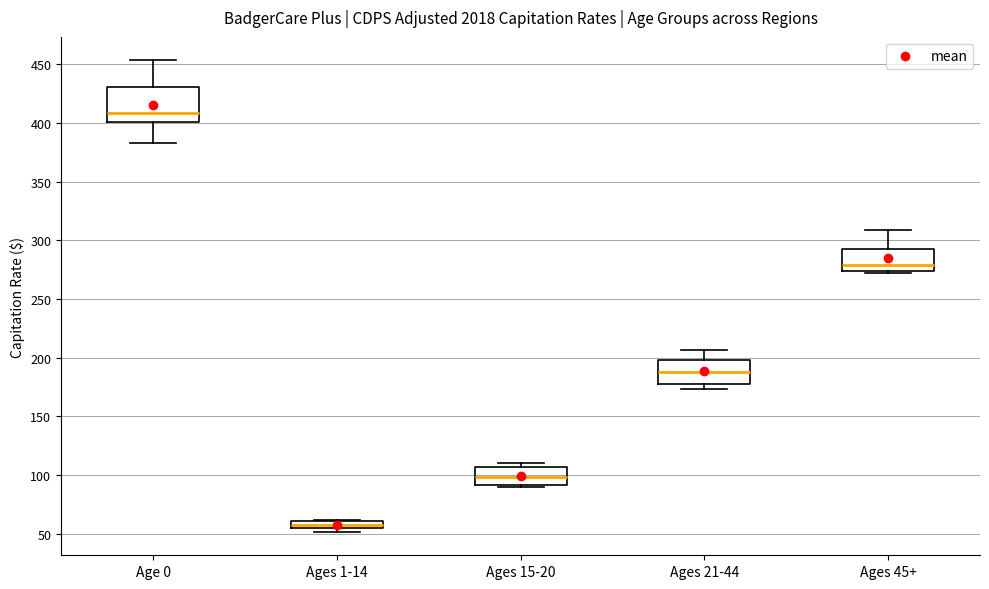

Which box's median line is the lowest?

Ages 1-14